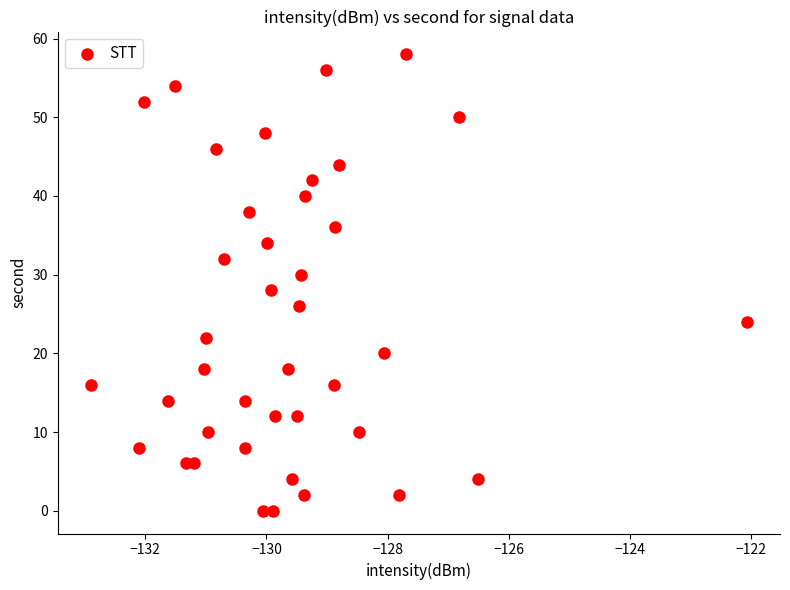

What is the range of Y values (max minus min)?

58